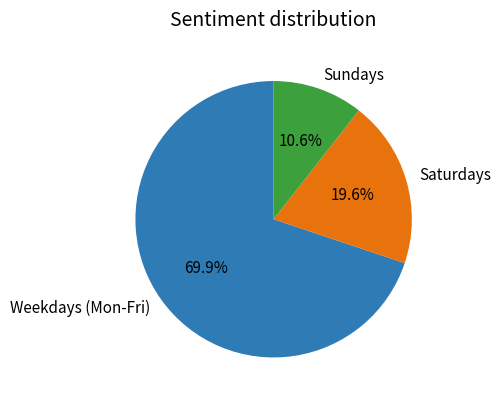

Which has a higher value, Sundays or Saturdays?

Saturdays